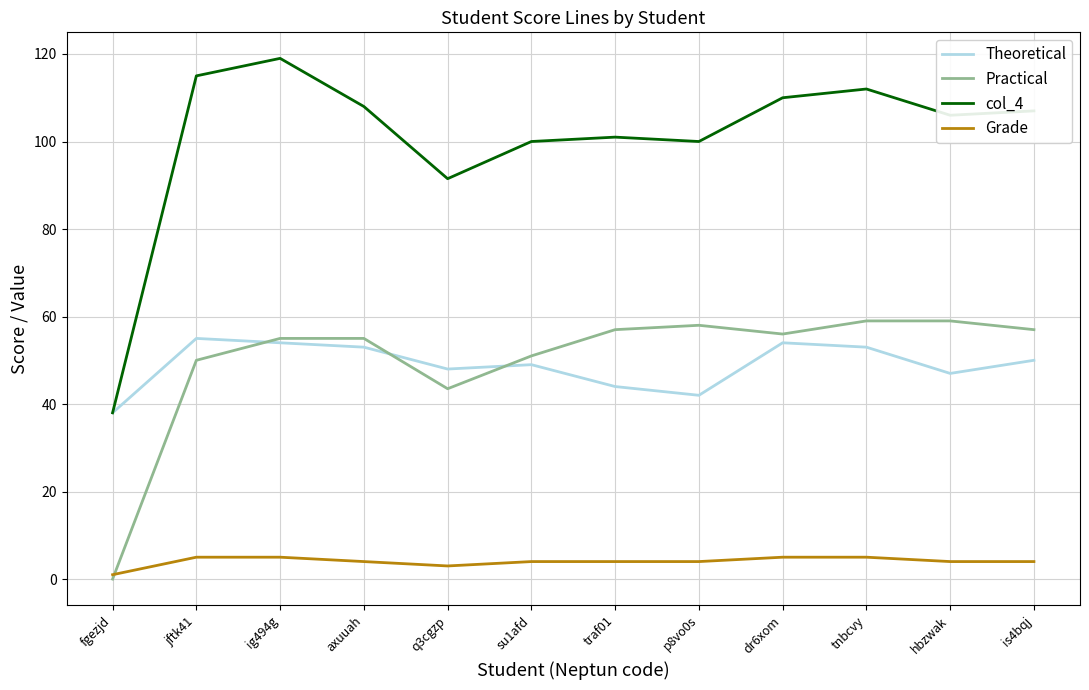

The value of col_4 at p8vo0s is 100.0. True or false?

True